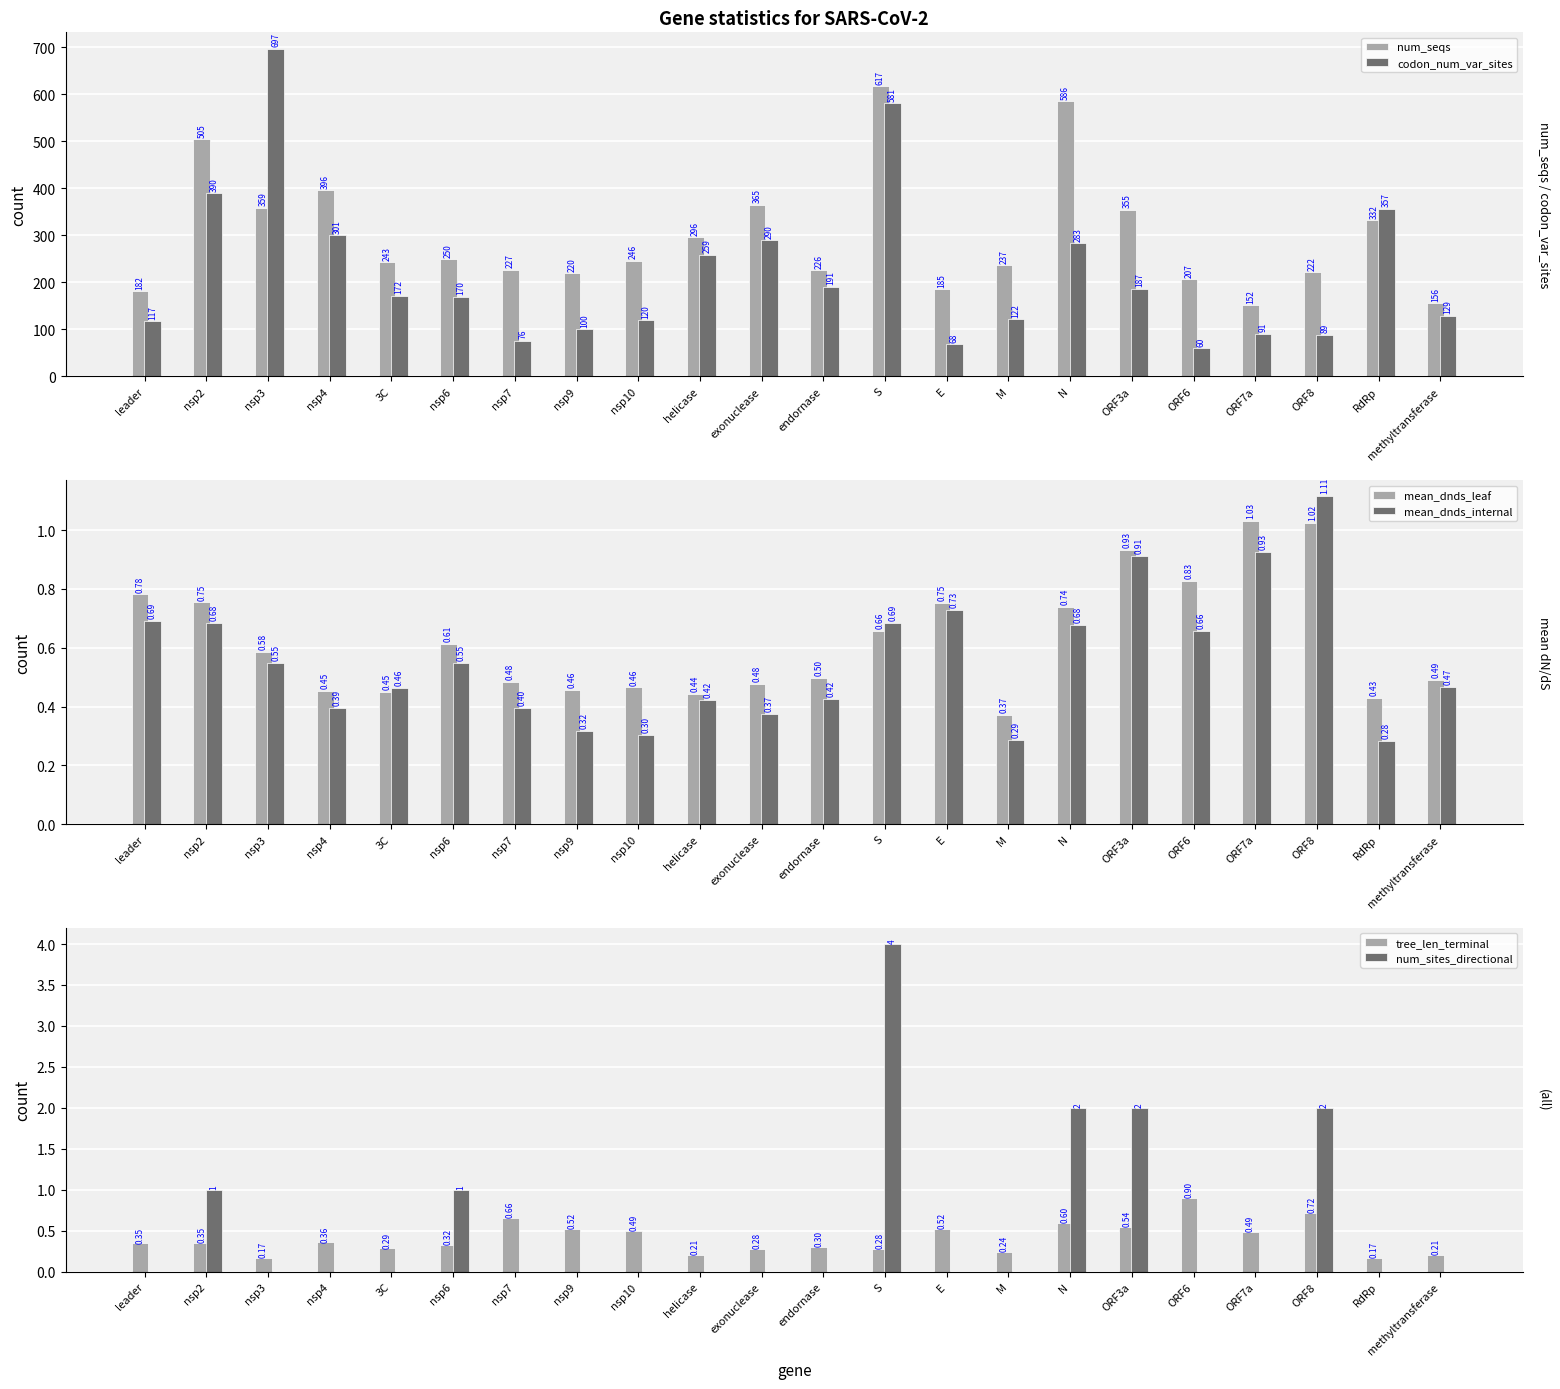

How many groups of bars are there?

22